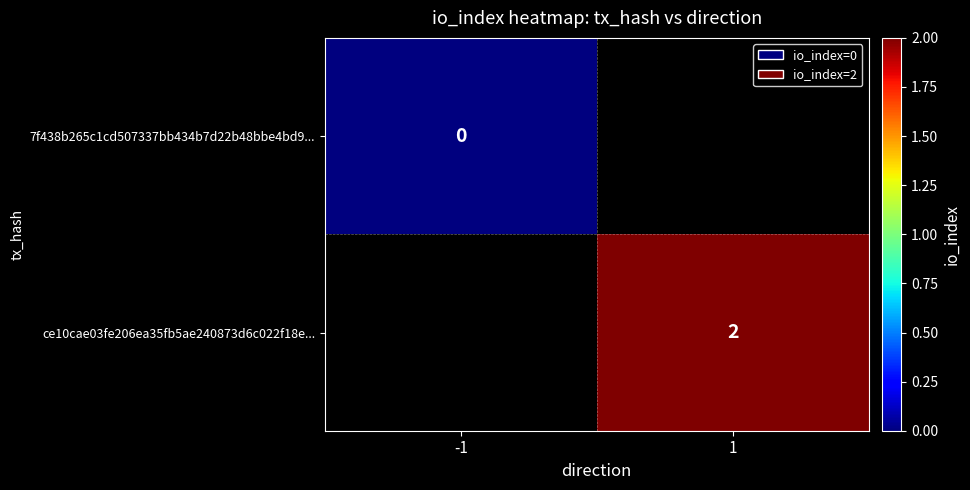

True or false: ce10cae03fe206ea35fb5ae240873d6c022f18e... has a value of 2 at 1.

True